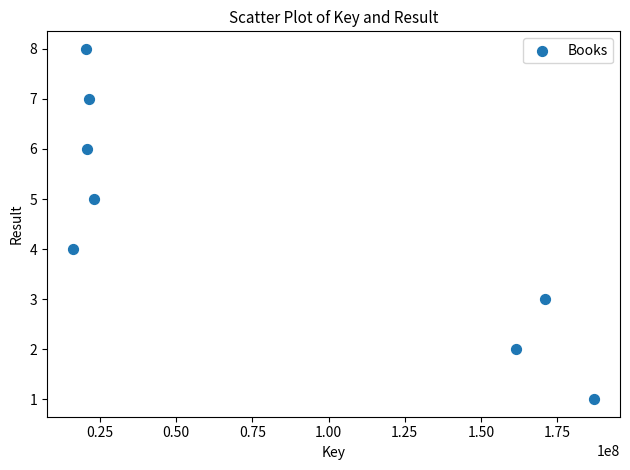

What is the range of Y values (max minus min)?

7